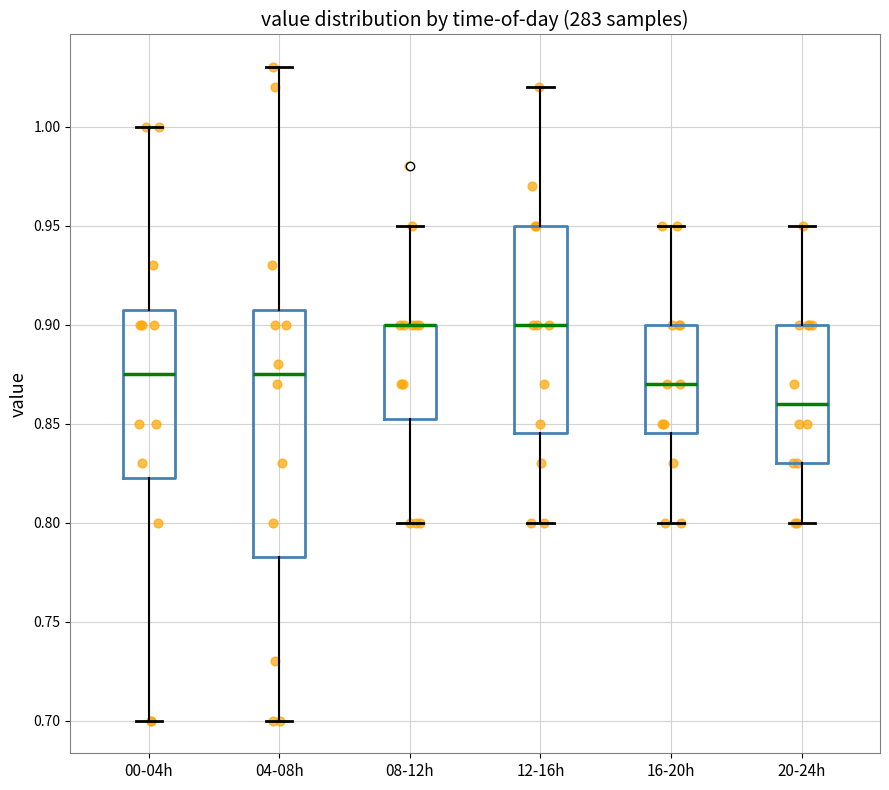

Reading left to right, read every box against the y-axis: the position of its median line, the range the box covers, and the ends of its whiskers. The values are not printed on the chart, so give them approximately, as read against the axis.

00-04h: median 0.875, box 0.825 to 0.910, whiskers 0.700 to 1.000
04-08h: median 0.875, box 0.785 to 0.910, whiskers 0.700 to 1.030
08-12h: median 0.900 (drawn on the box's upper edge), box 0.855 to 0.900, whiskers 0.800 to 0.950
12-16h: median 0.900, box 0.845 to 0.950, whiskers 0.800 to 1.020
16-20h: median 0.870, box 0.845 to 0.900, whiskers 0.800 to 0.950
20-24h: median 0.860, box 0.830 to 0.900, whiskers 0.800 to 0.950